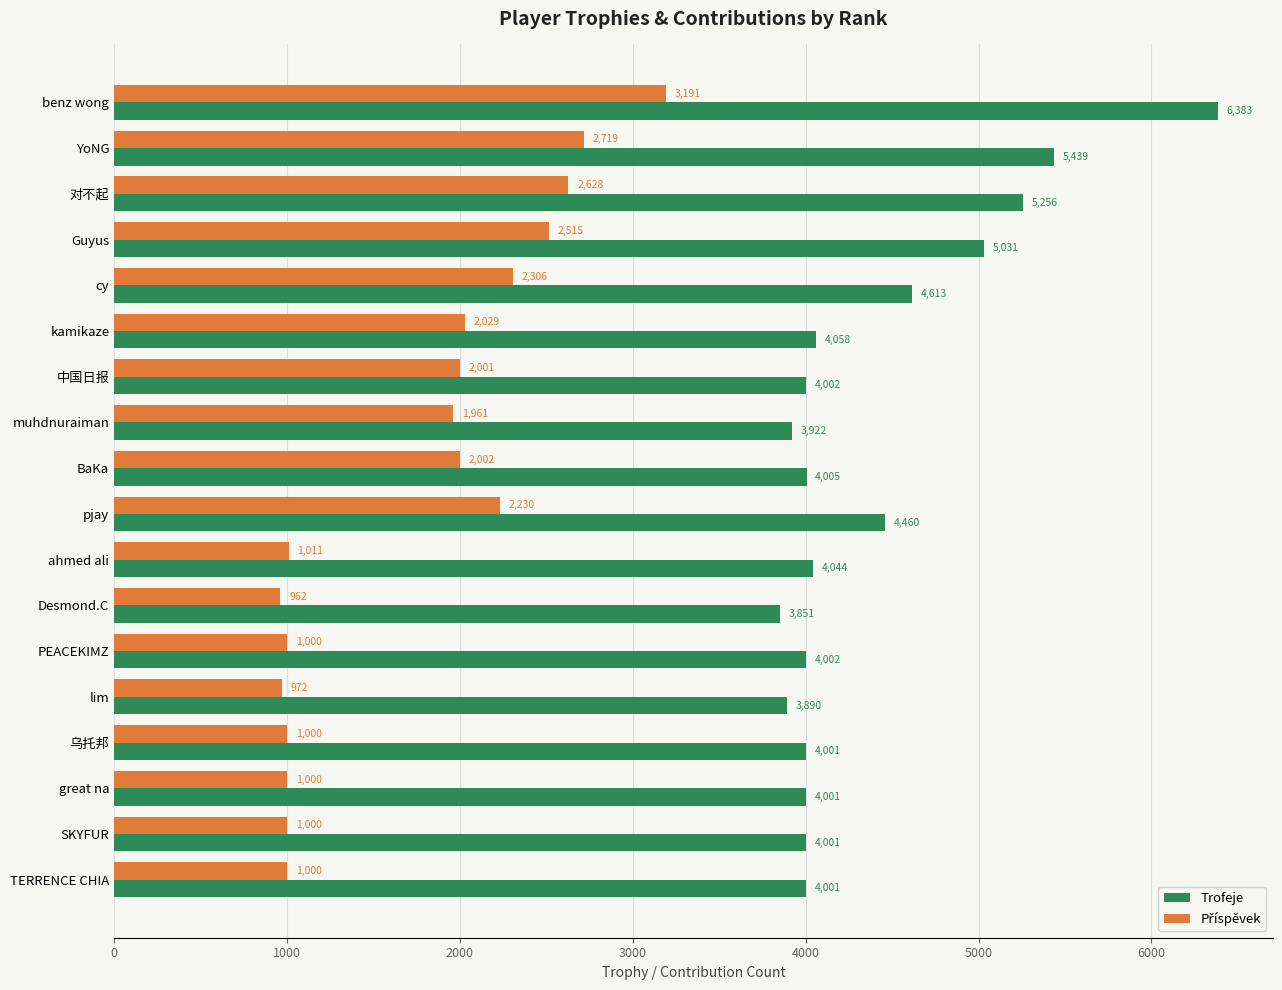

Which series has the largest range (max minus min)?

Trofeje